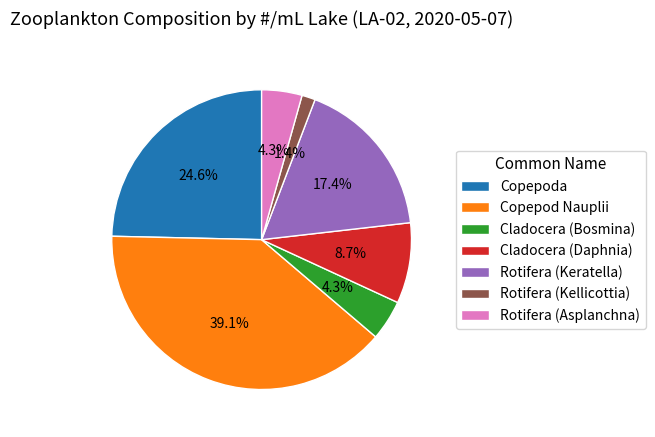

Do Copepoda and Rotifera (Asplanchna) together represent more than half of the pie?

No